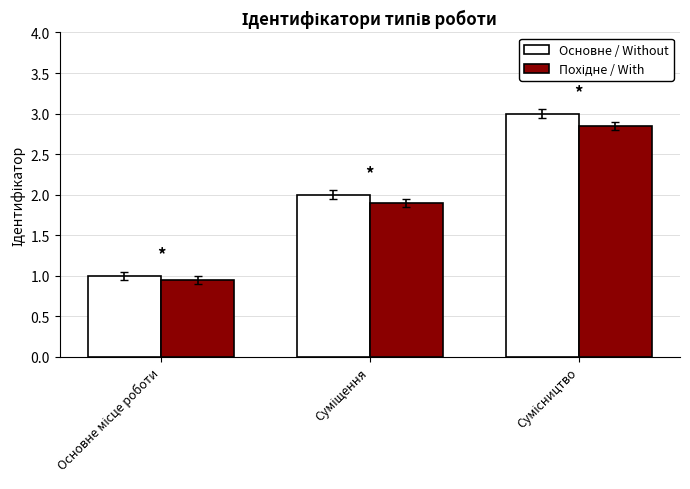

How many groups of bars are there?

3